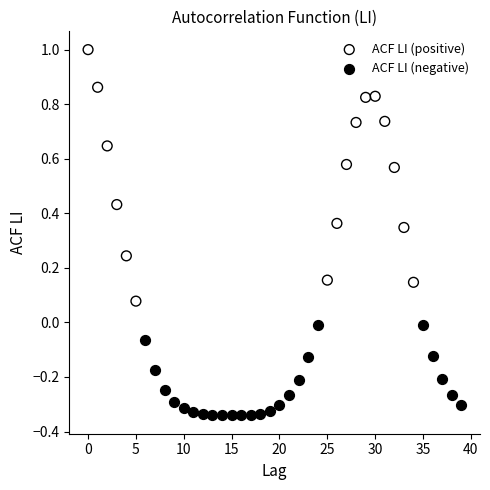

Which series contains the highest Y value?

ACF LI (positive)